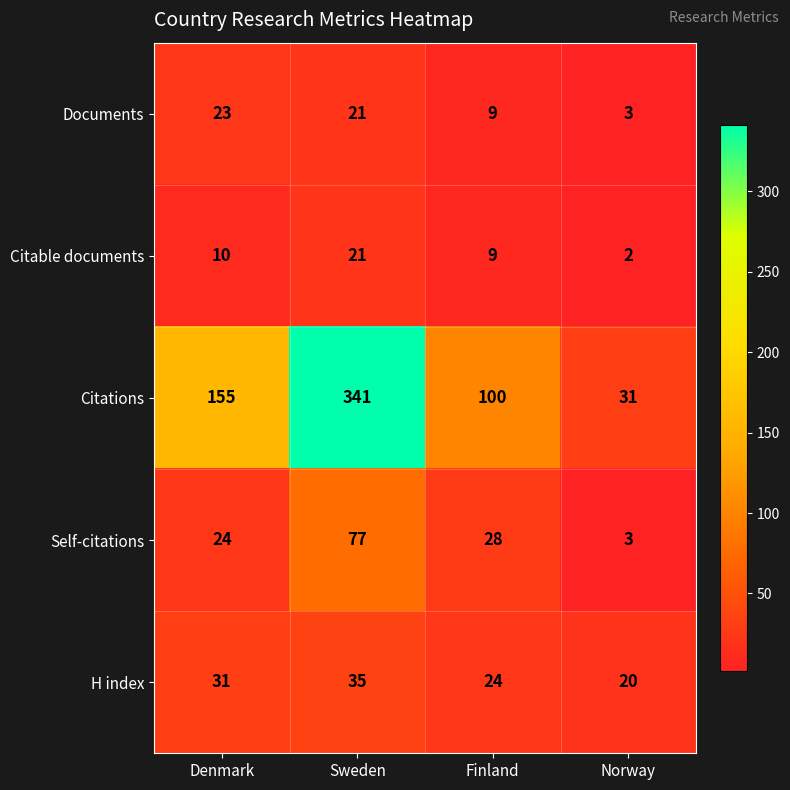

The Citable documents series shows 12 at Finland. True or false?

False